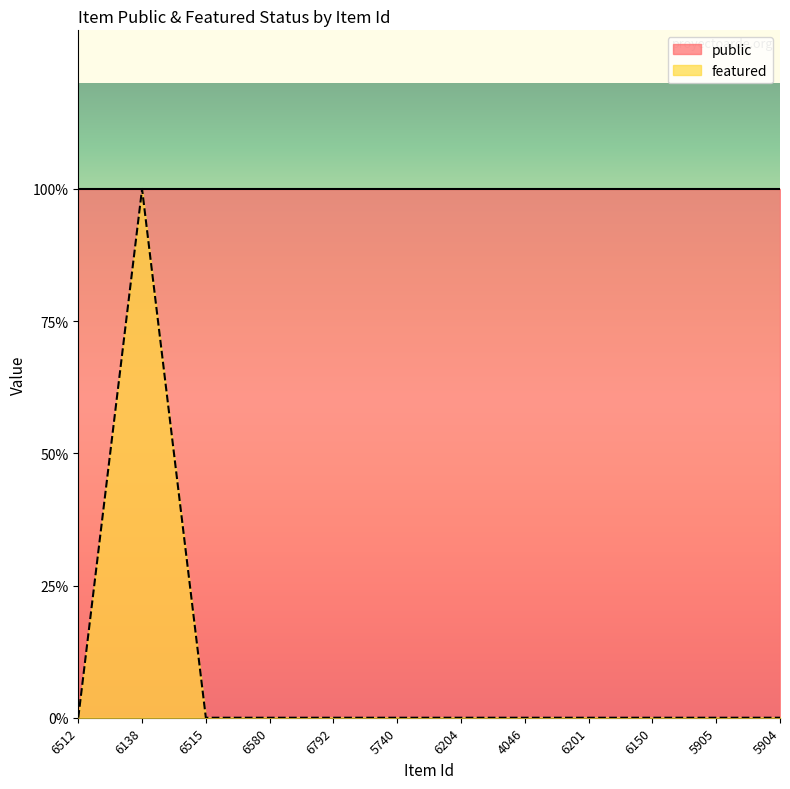

List the labels in order of value, largest first.

6138, 6512, 6515, 6580, 6792, 5740, 6204, 4046, 6201, 6150, 5905, 5904